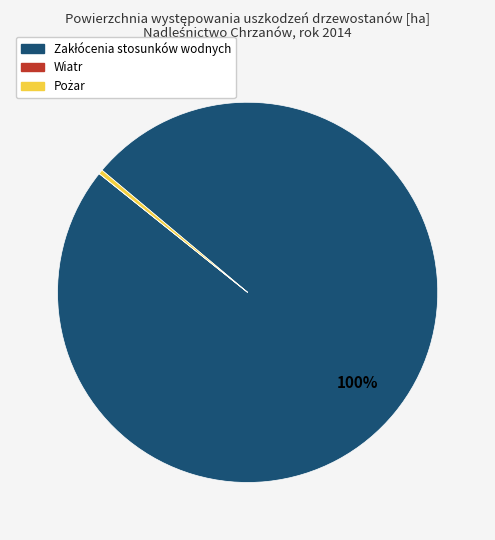

To the nearest percent, what is the difference between the largest and smallest slice percentages?

100%